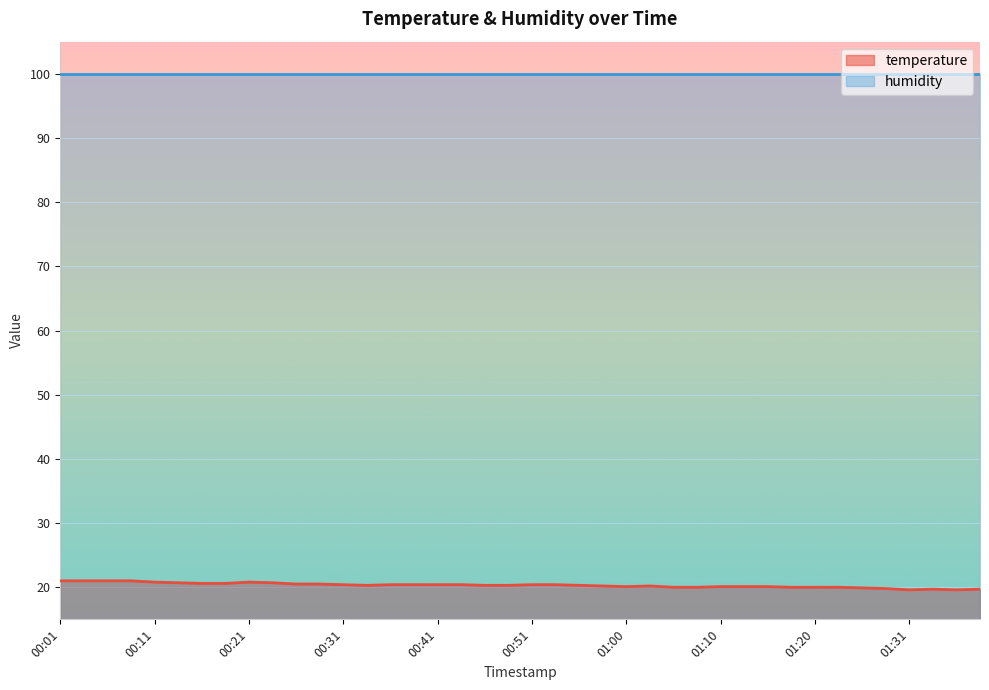

Approximately how many times larger is the value at 00:14 compared to 01:26?

1.0